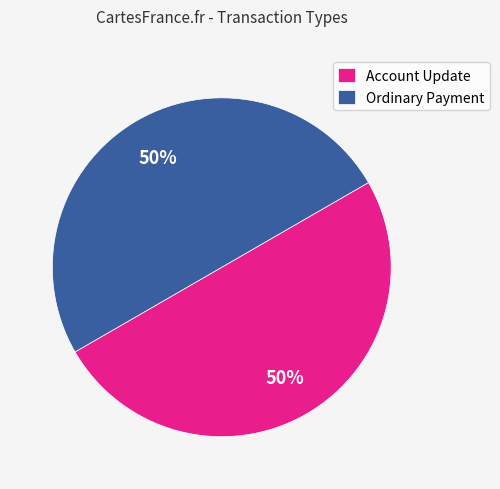

Is the sum of Account Update and Ordinary Payment greater than half?

Yes